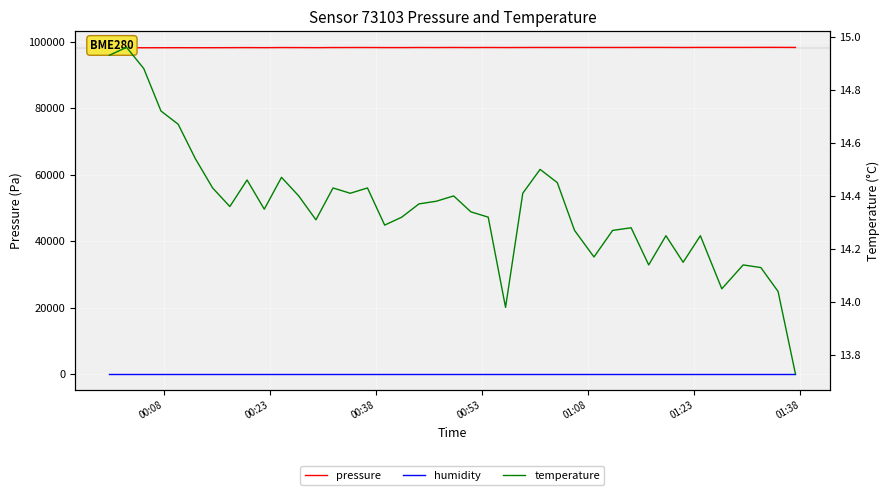

How many interior local valleys does the temperature series have?

10